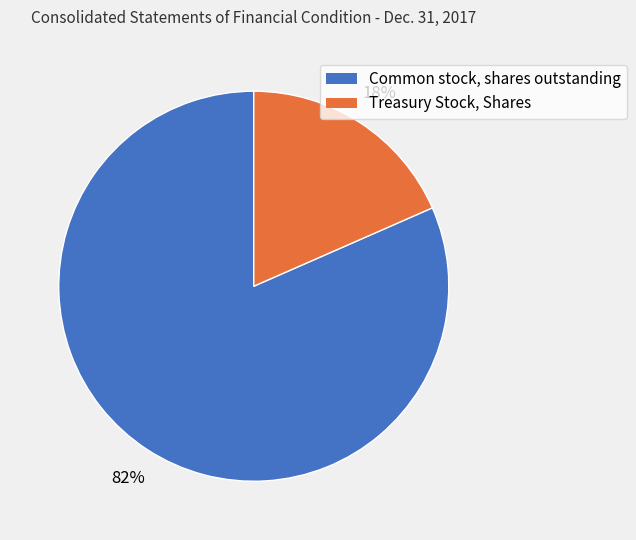

What percentage is the Common stock, shares outstanding slice, to the nearest percent?

82%